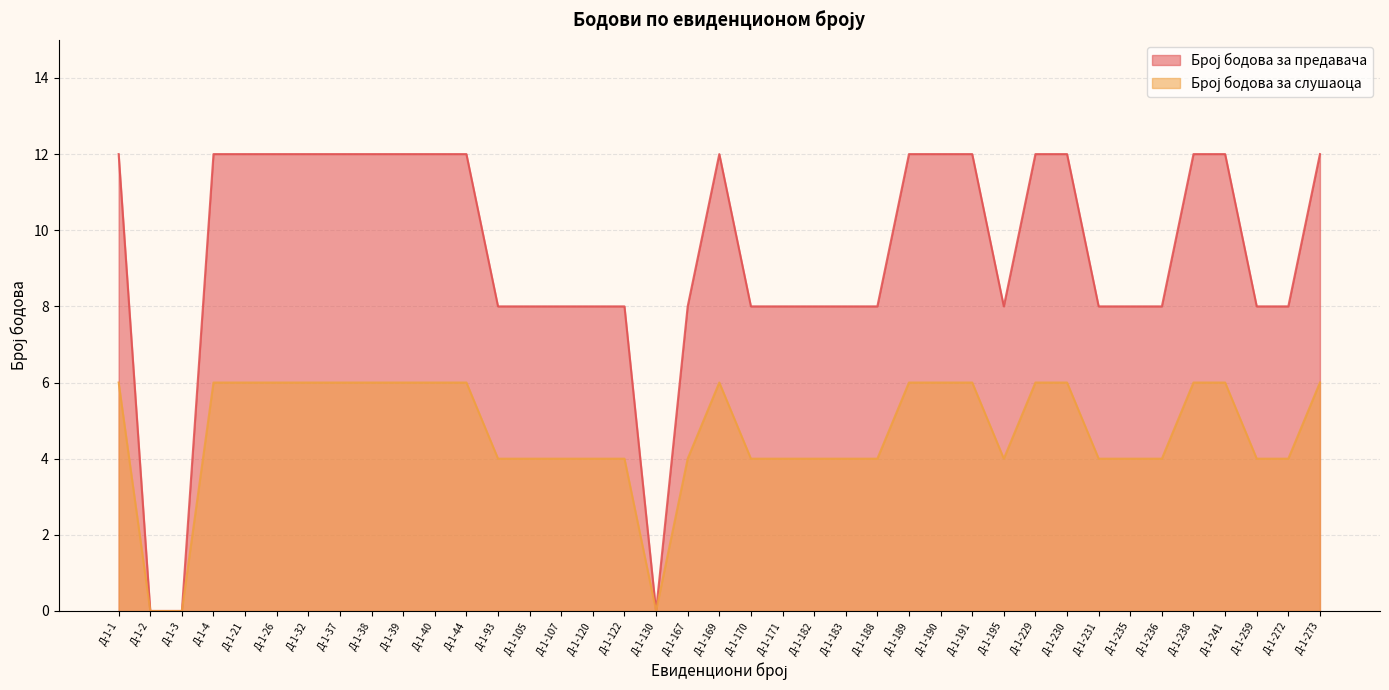

The value of Број бодова за предавача at Д-1-236 is 12. True or false?

False